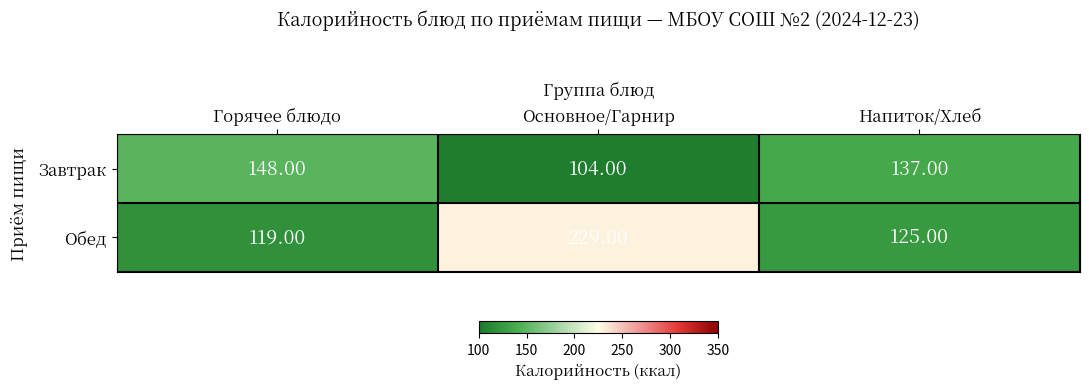

Which category has the lowest value across all series?

Основное/Гарнир